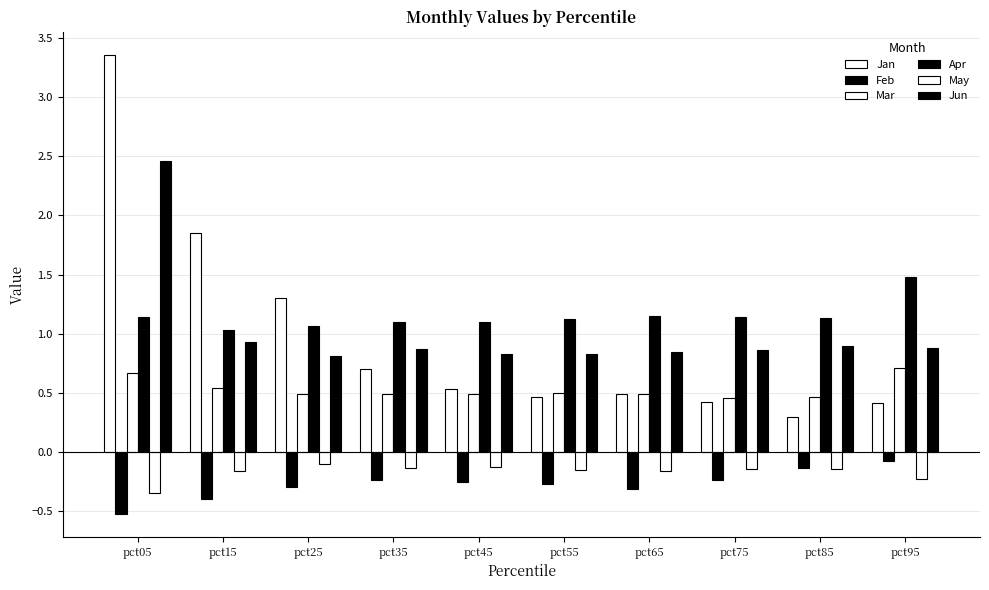

Count the number of categories in the chart.

10